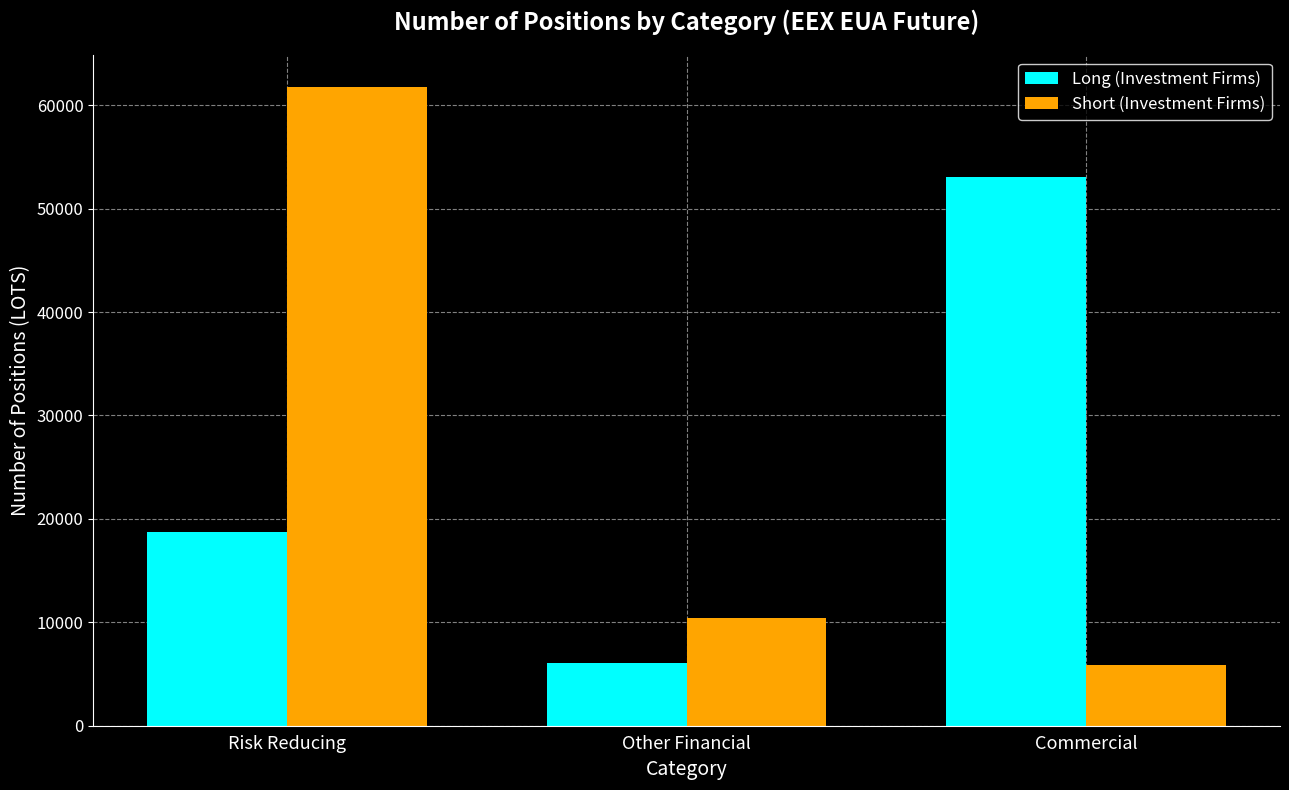

Is the value of Long (Investment Firms) at Risk Reducing greater than the value of Short (Investment Firms) at Commercial?

Yes